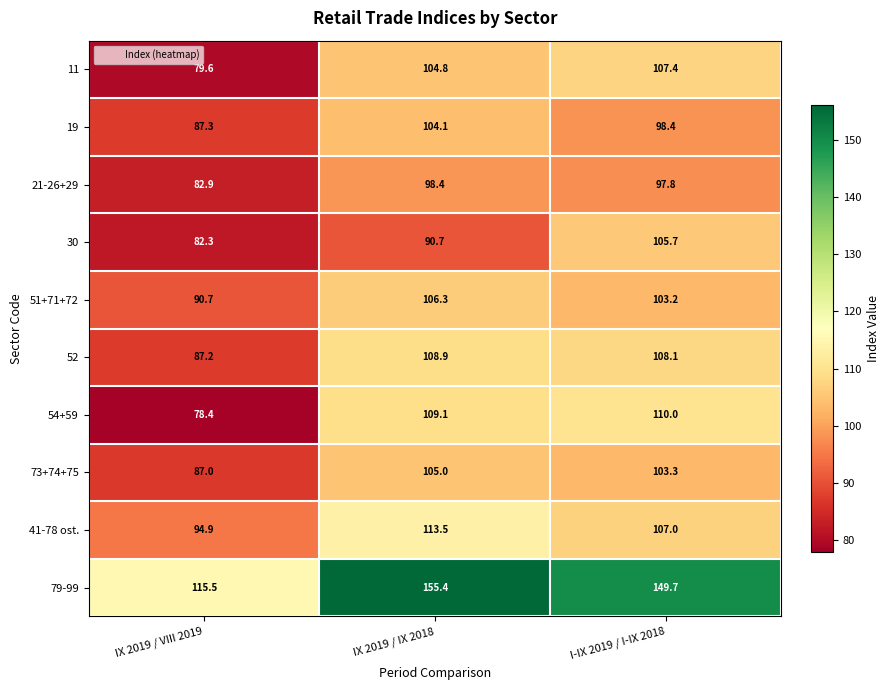

At which category is the sum across all series the highest?

IX 2019 / IX 2018